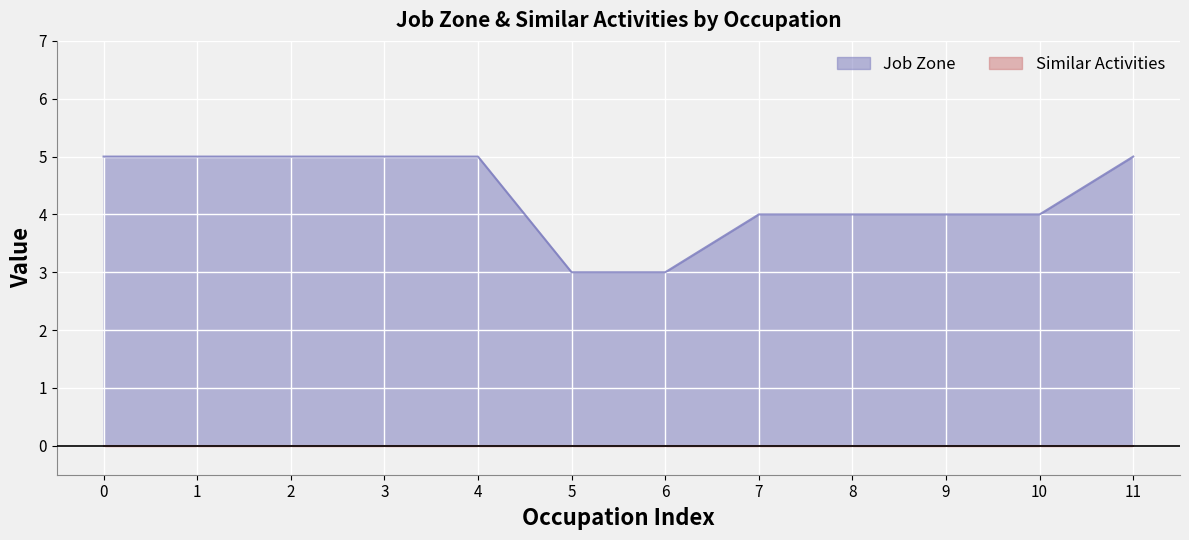

What is the value of the 2nd point from the left?

5